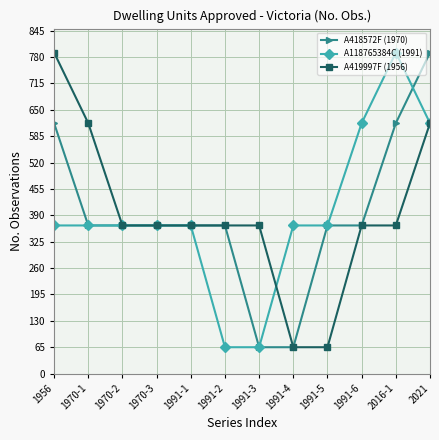

Rank the series at 1956 from highest to lowest value.

A419997F (1956), A418572F (1970), A118765384C (1991)